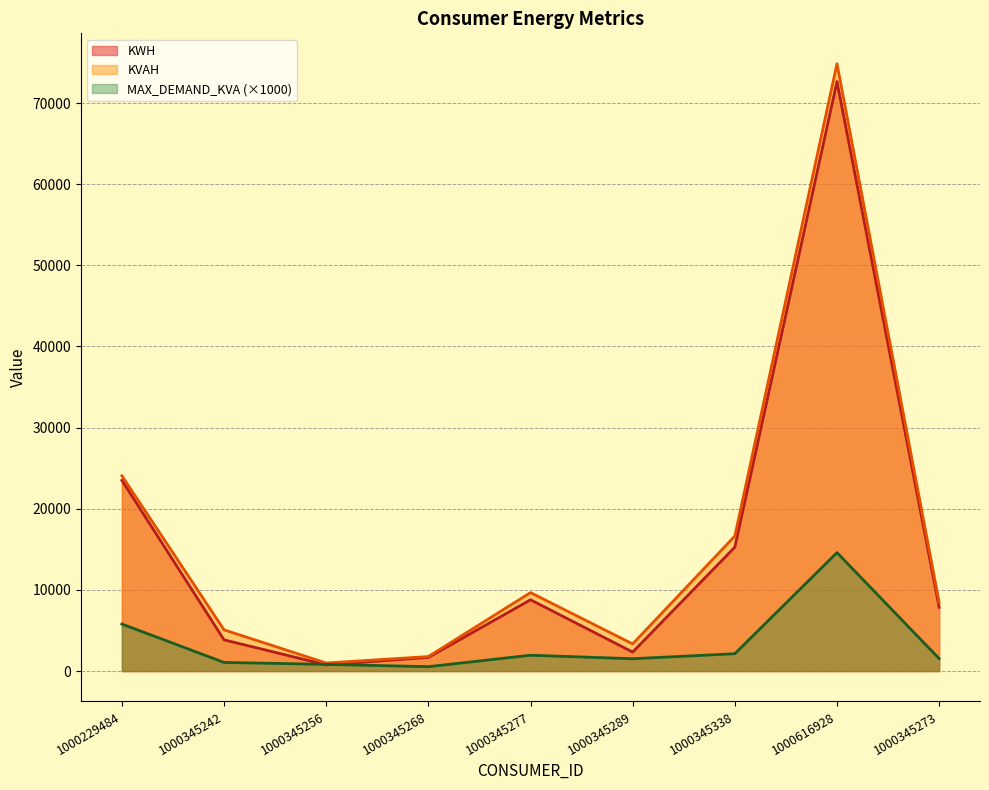

True or false: KVAH and KWH intersect in this chart.

False